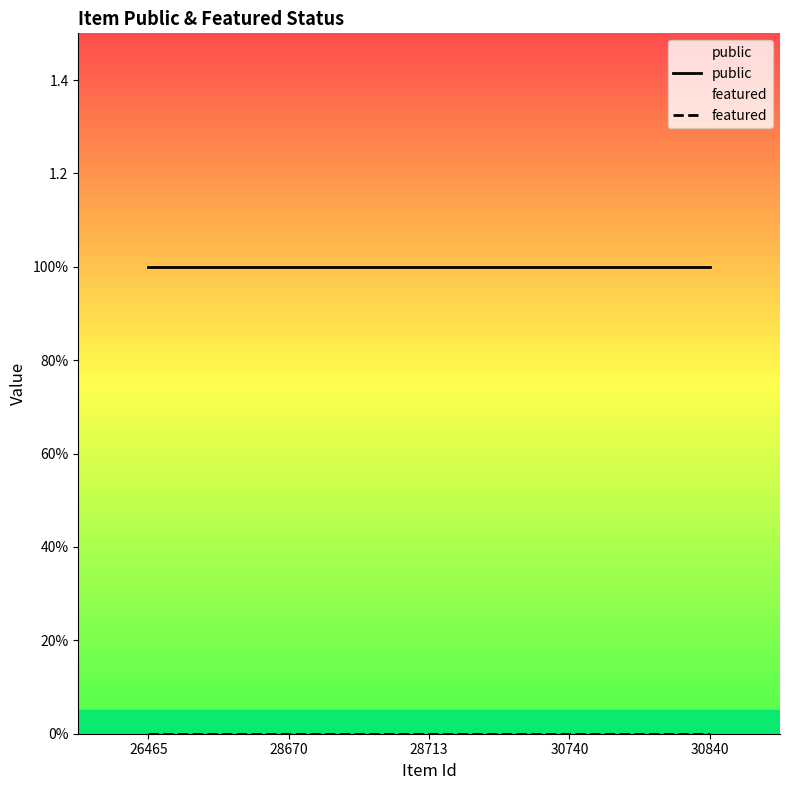

True or false: public has a value of 1 at 26465.

True